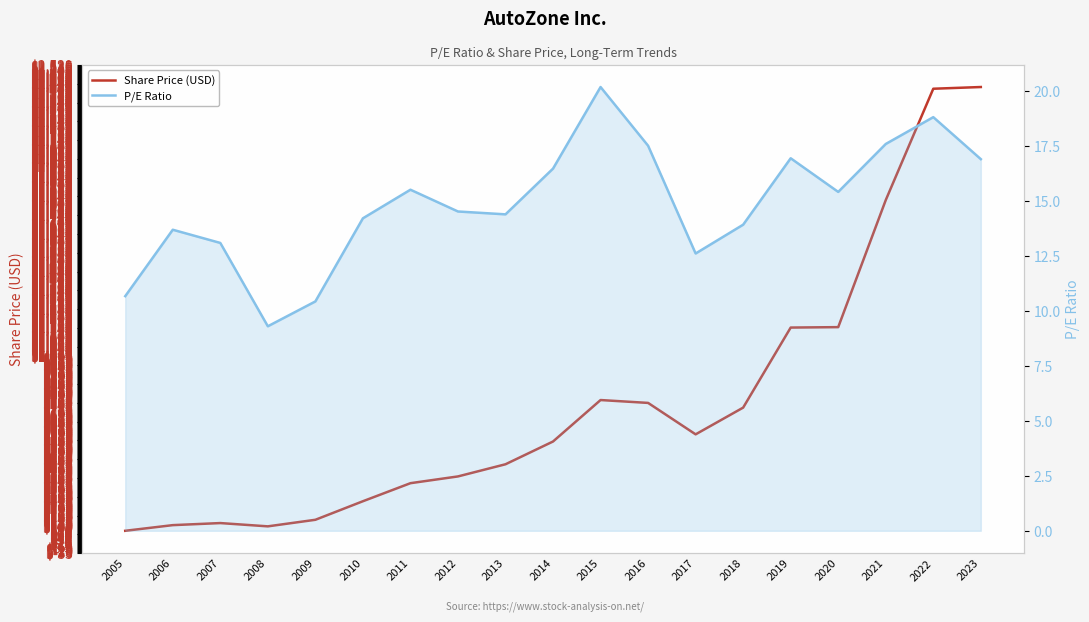

What is the difference between the Share Price (USD) values at 2008 and 2017?

484.5